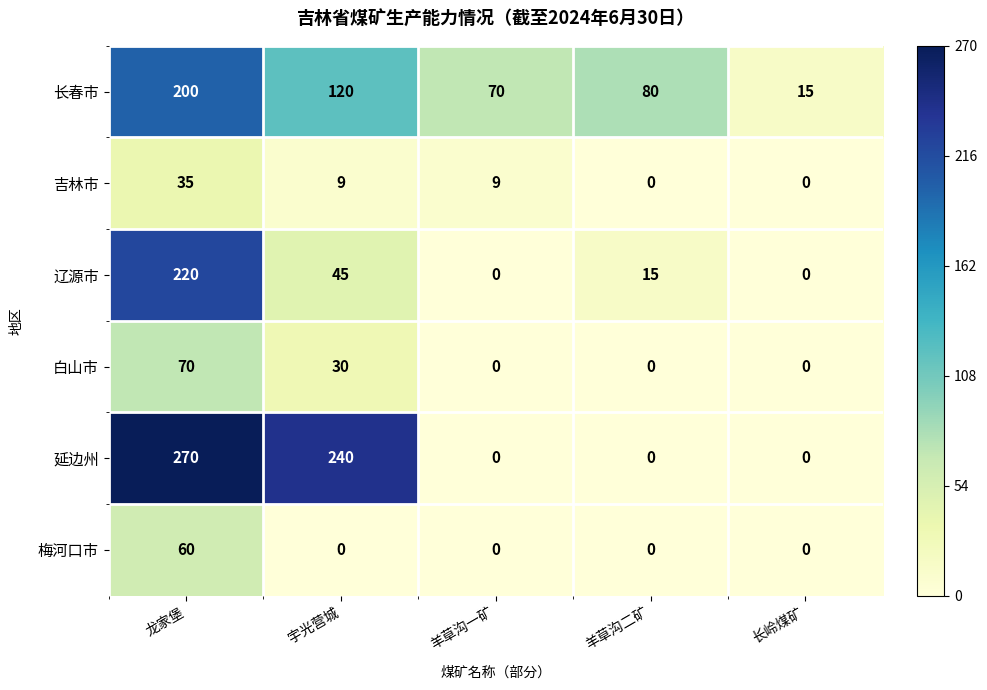

Rank the series at 龙家堡 from highest to lowest value.

延边州, 辽源市, 长春市, 白山市, 梅河口市, 吉林市